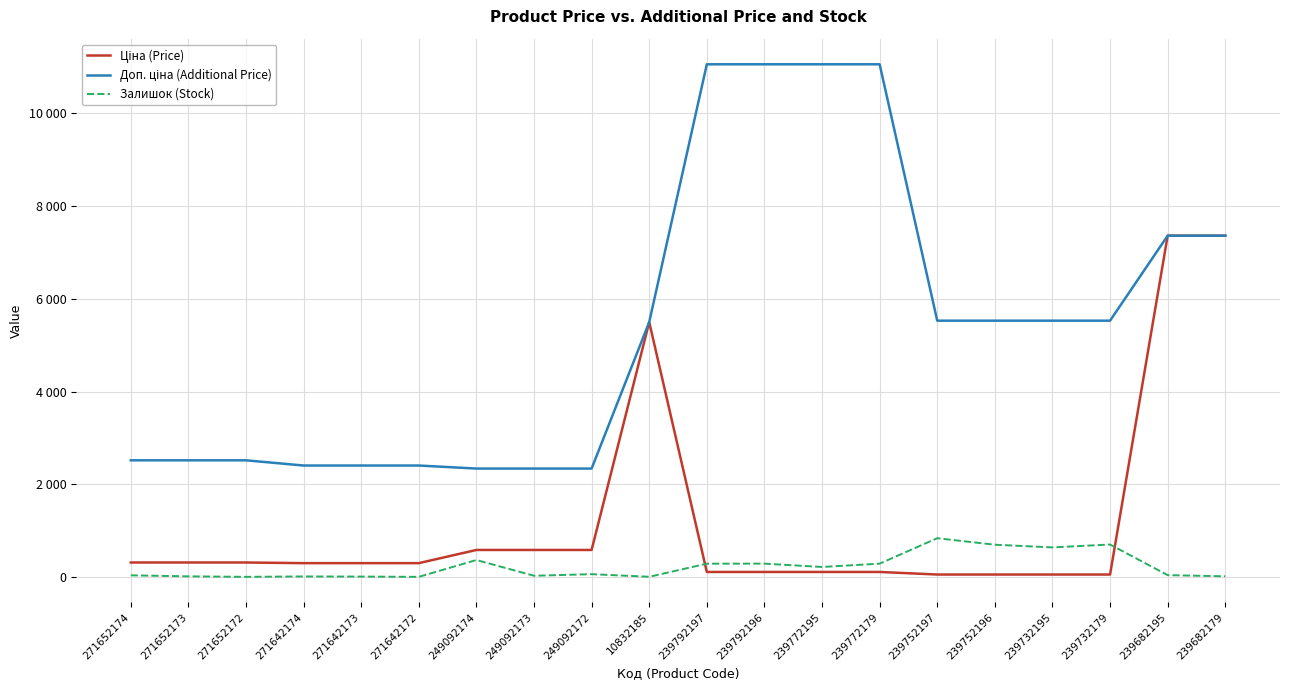

Is this an area chart (filled region under the line)?

No